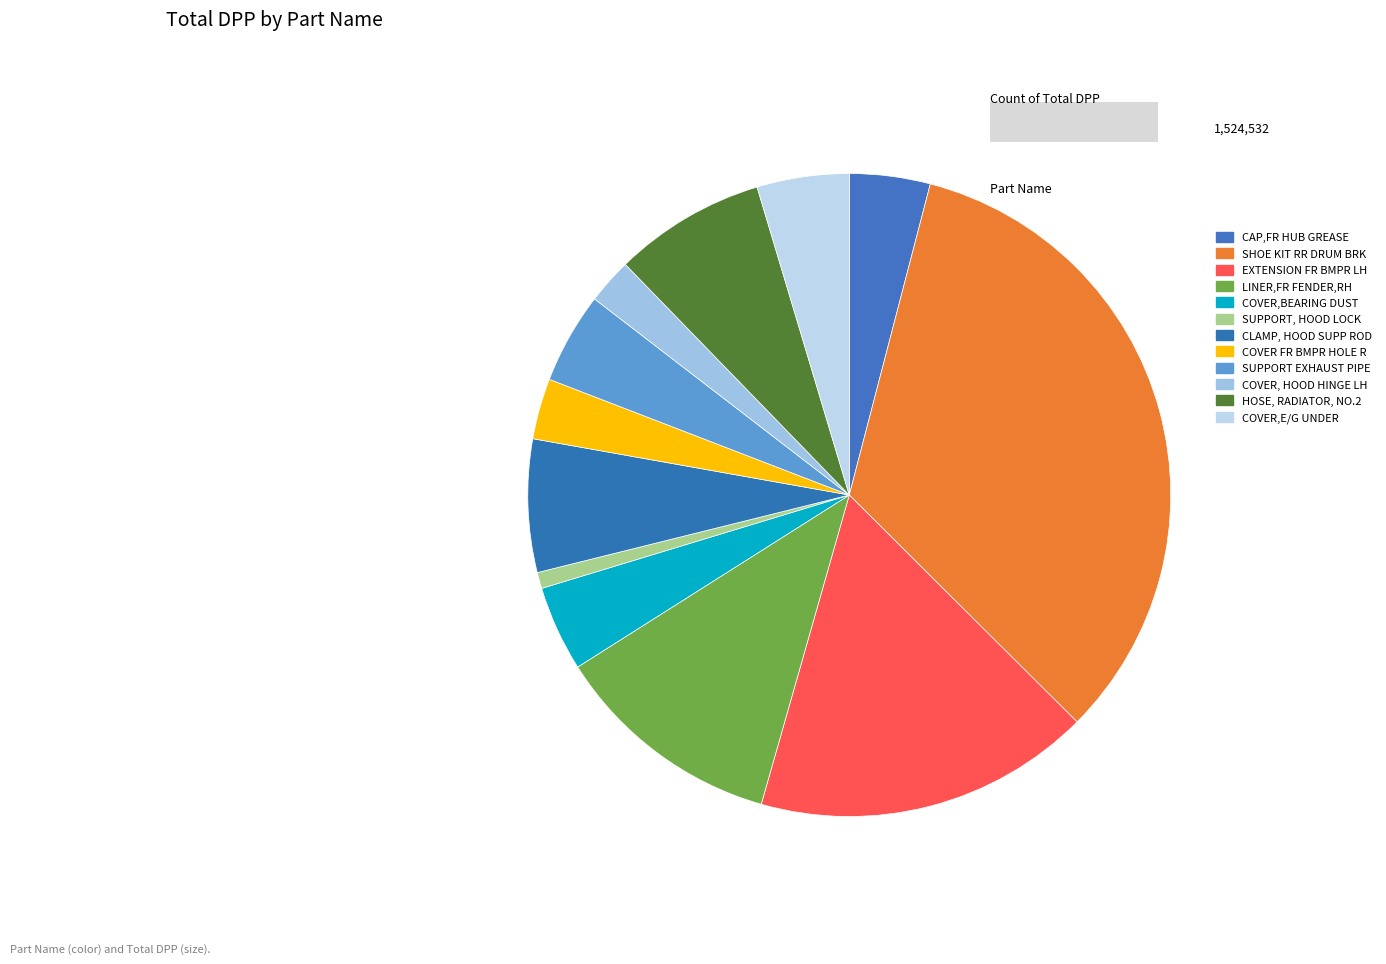

How many slices are in this pie chart?

12